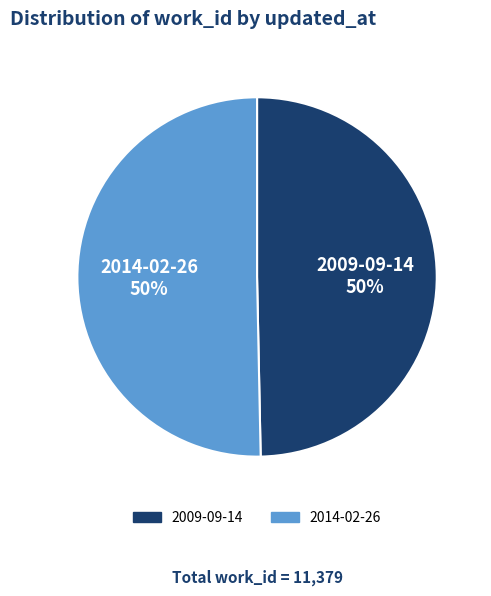

What is the ratio of the value at 2014-02-26 to the value at 2009-09-14?

1.0